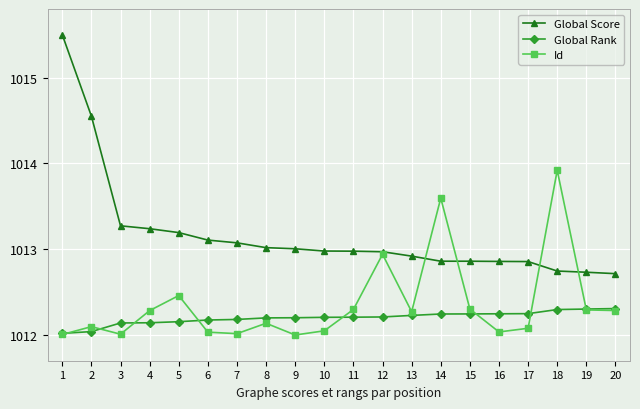

Is the value of Id at 9 greater than the value of Global Rank at 9?

No